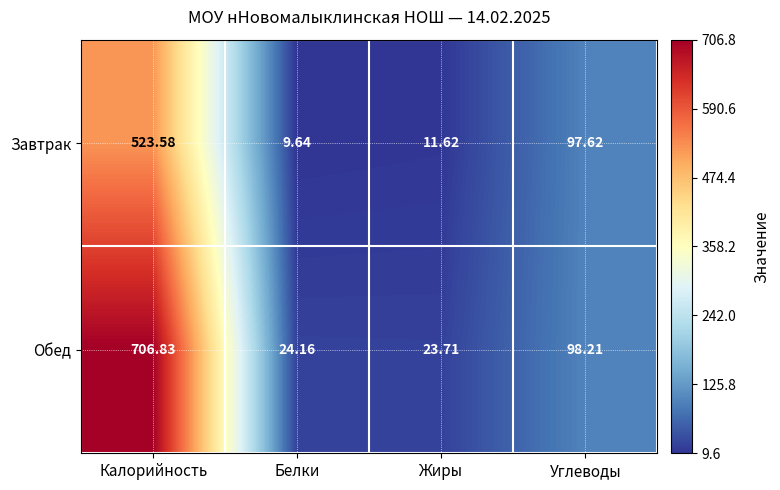

Where is Обед nearest to the value 365?

Углеводы